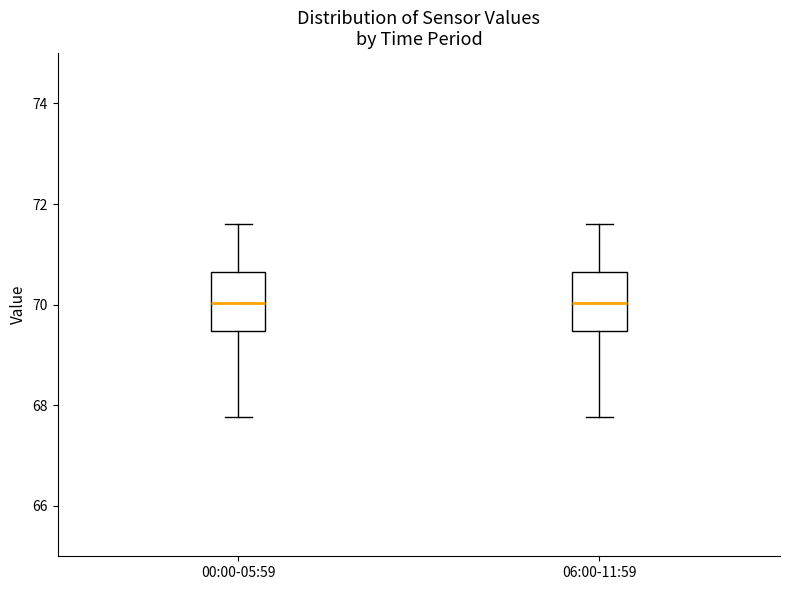

Where is the upper edge of the box for 06:00-11:59 on the y-axis? The values are not printed on the chart, so give them approximately, as read against the axis.

70.6